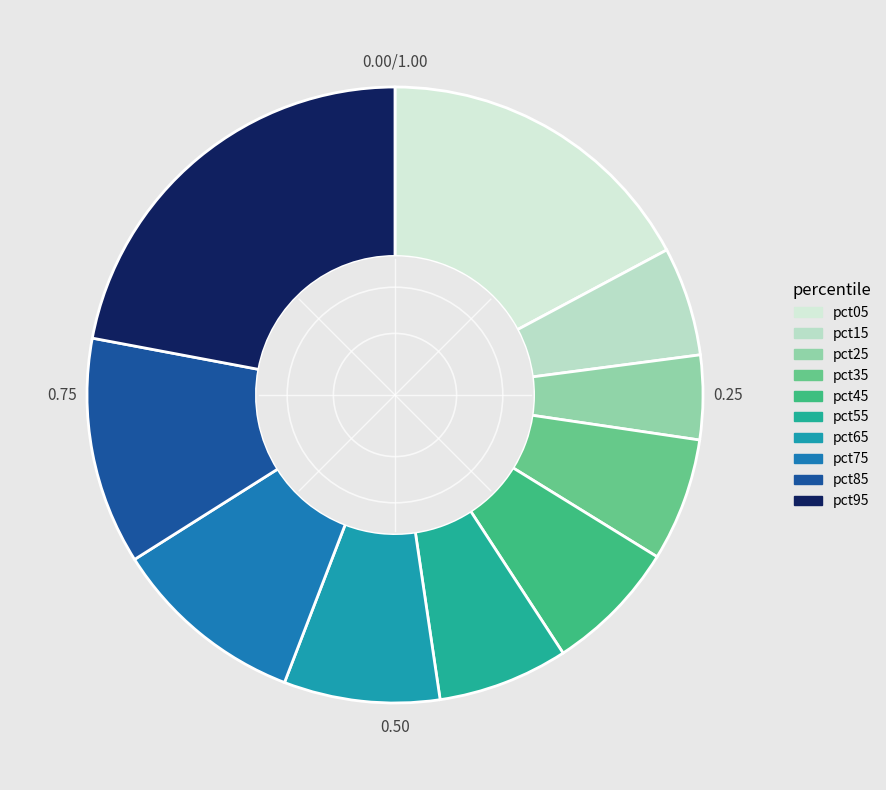

Does pct85 represent more than half of the total?

No